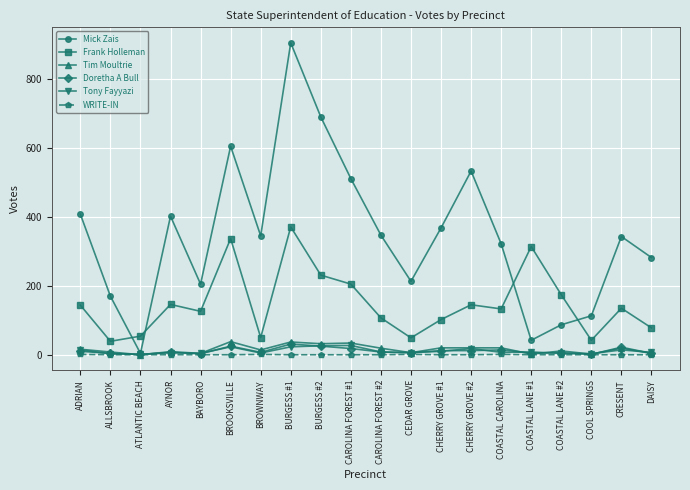

What is the greatest value displayed?

905